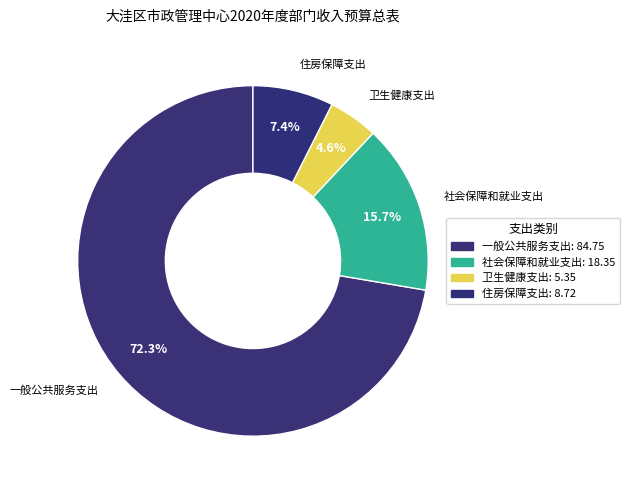

How many slices are in this pie chart?

4